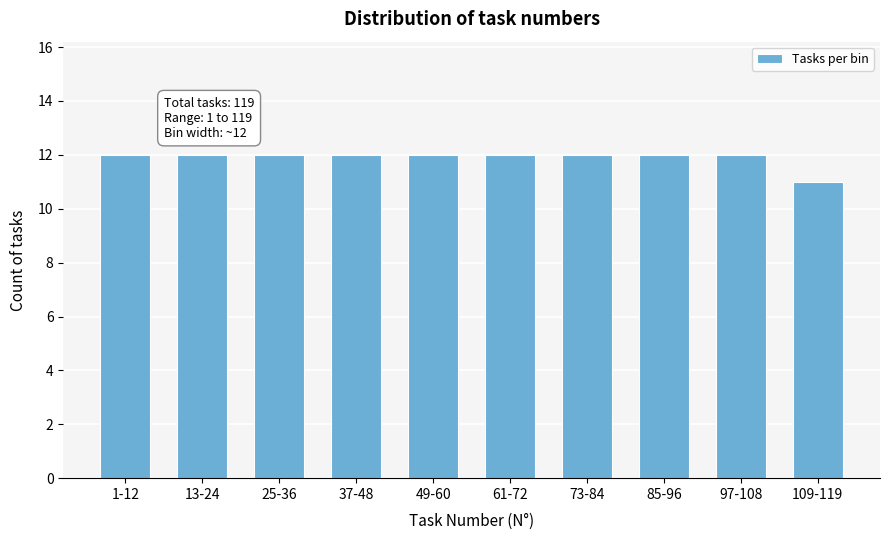

Reading left to right, what are all the values shown in this chart?

12	12	12	12	12	12	12	12	12	11